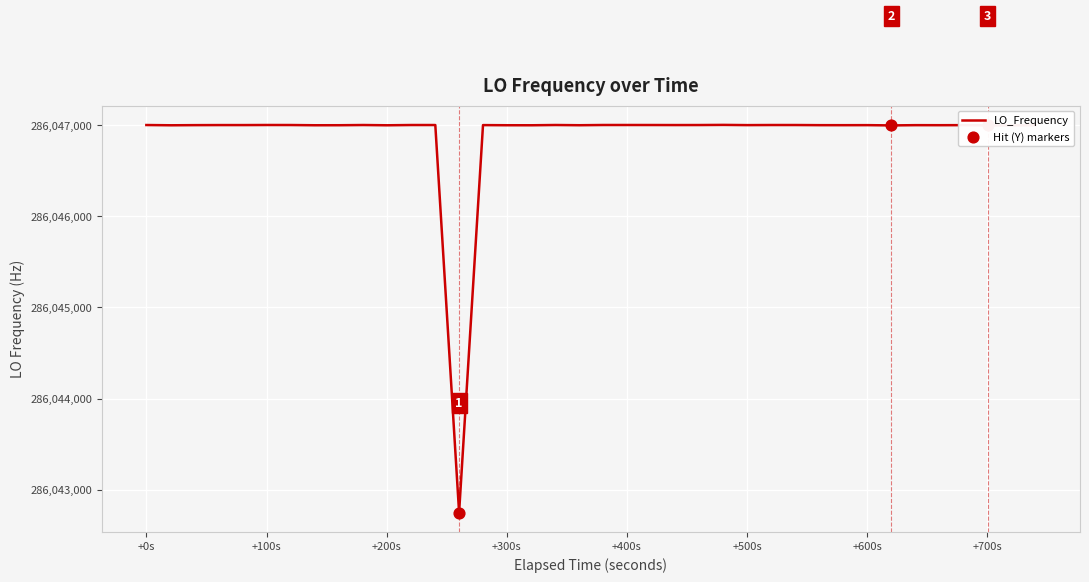

What is the minimum value shown in the chart?

286042750.9